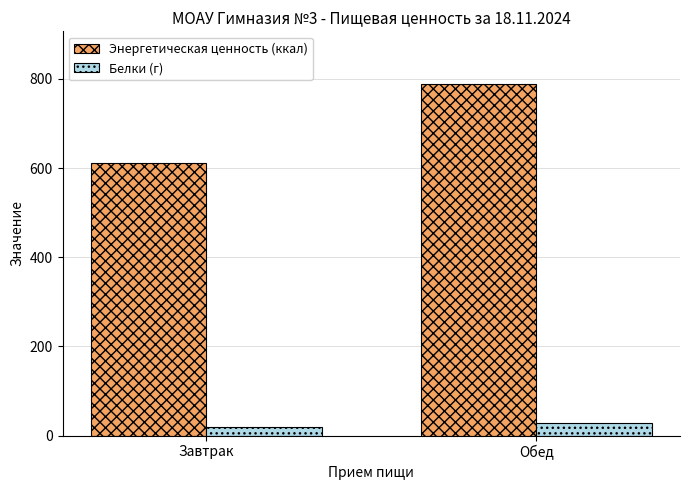

Is it true that Белки (г) equals 27.6 at Обед?

True